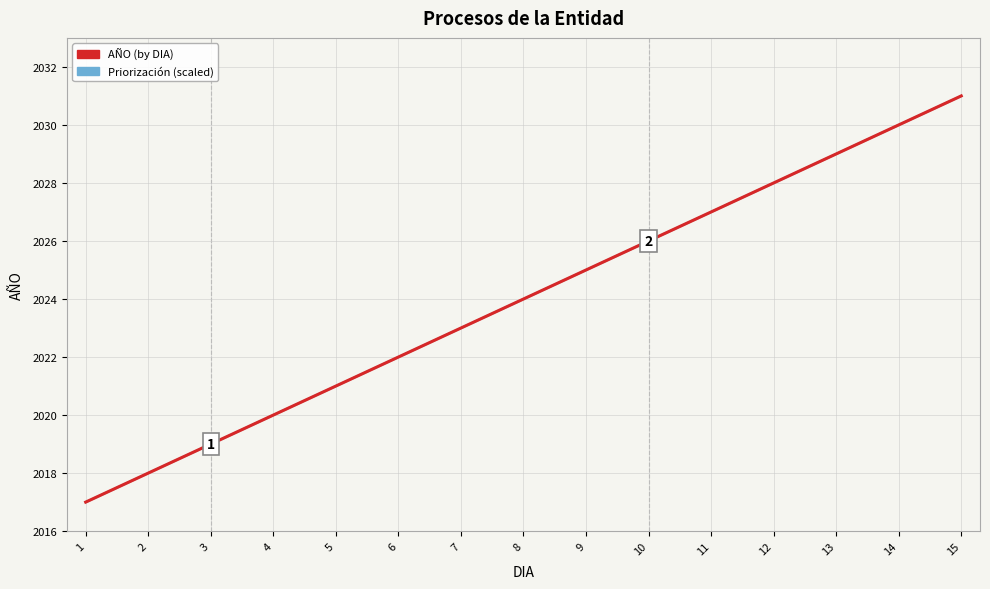

Which label corresponds to the smallest value in the chart?

1